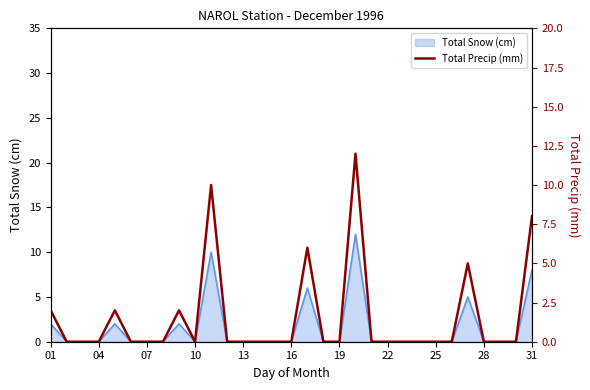

True or false: Total Snow (cm) has a value of 2 at 01.

True